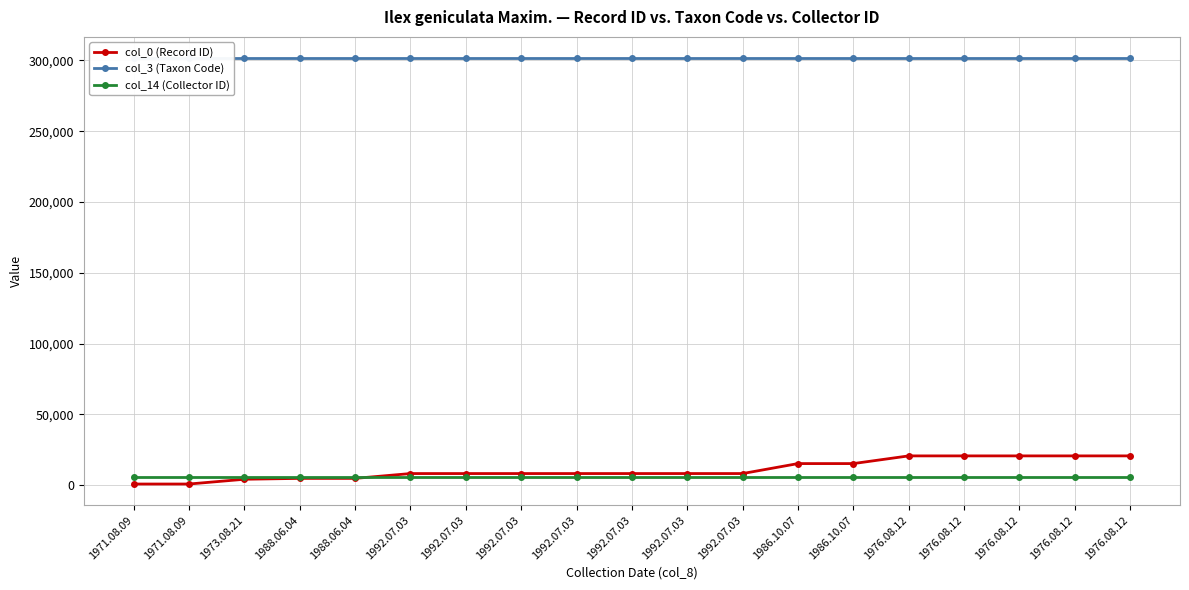

True or false: col_14 (Collector ID) has a value of 7761 at 1986.10.07.

False